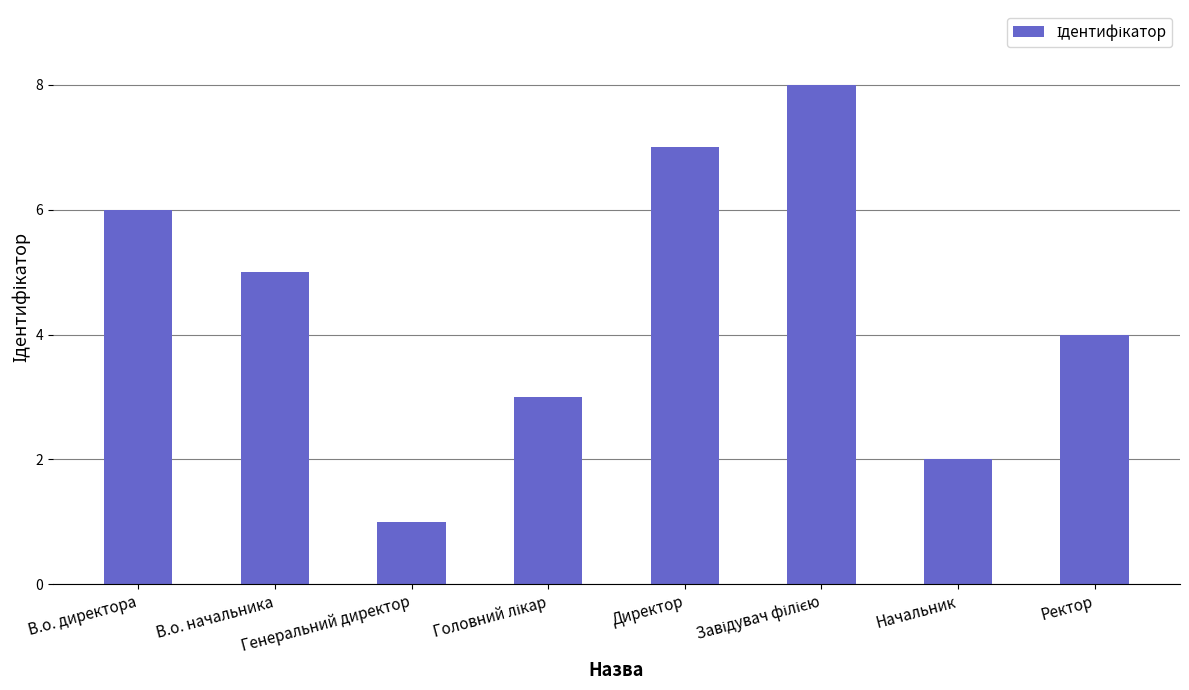

Which label corresponds to the smallest value in the chart?

Генеральний директор